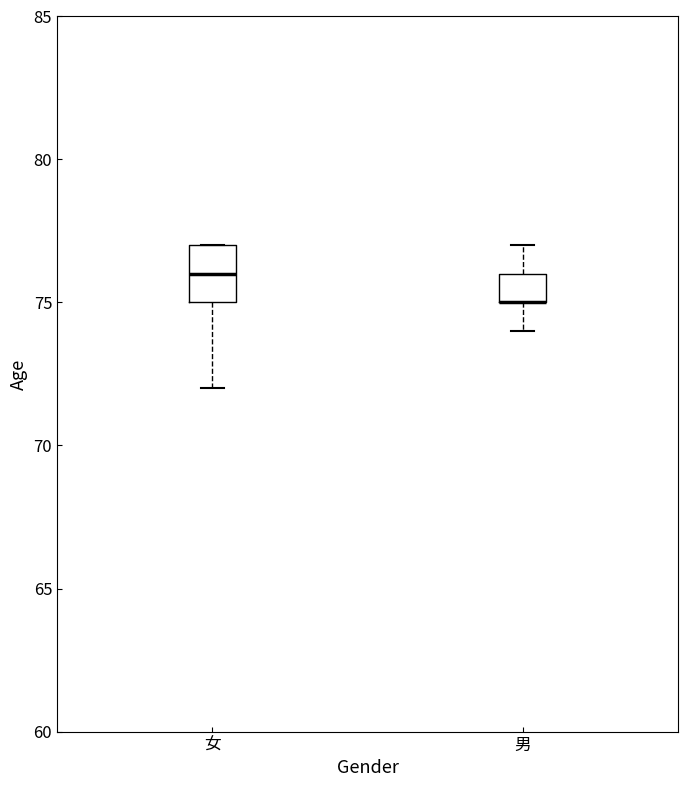

Reading left to right, transcribe this box plot: for each box, give where its median line is, the range the box spans, and where its two whiskers end, as read against the y-axis. The values are not printed on the chart, so give them approximately, as read against the axis.

女: median 76, box 75 to 77, whiskers 72 to 77
男: median 75 (drawn on the box's lower edge), box 75 to 76, whiskers 74 to 77